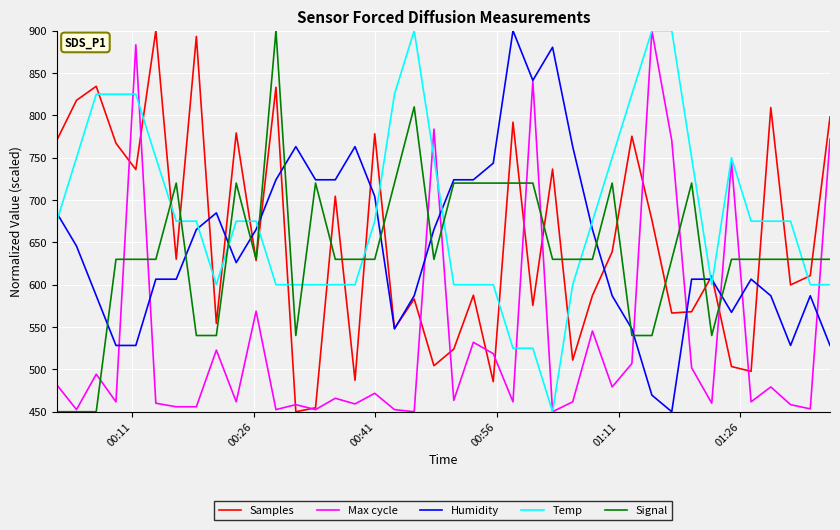

How many lines are shown in the chart?

5